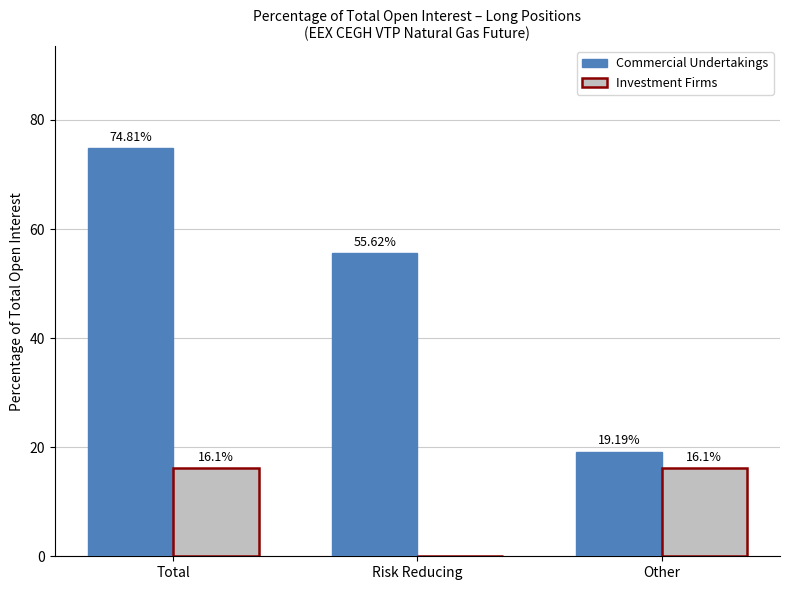

Reading left to right, what are all the values shown in this chart?

Commercial Undertakings: 74.8	55.6	19.2
Investment Firms: 16.1	0.0	16.1